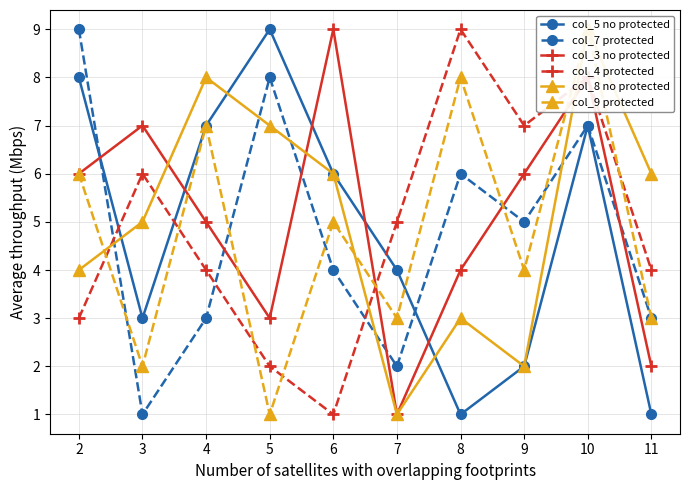

What is the difference between the maximum and minimum values in the col_7 protected series?

8